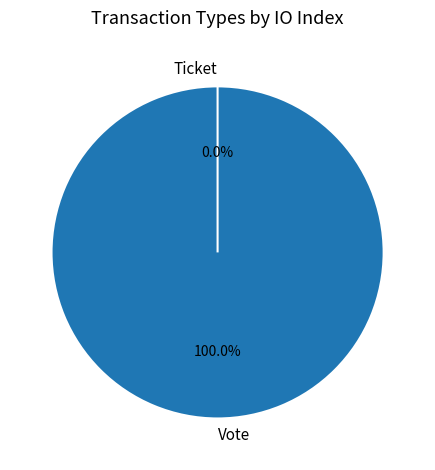

What is the change in value from Vote to Ticket?

-1